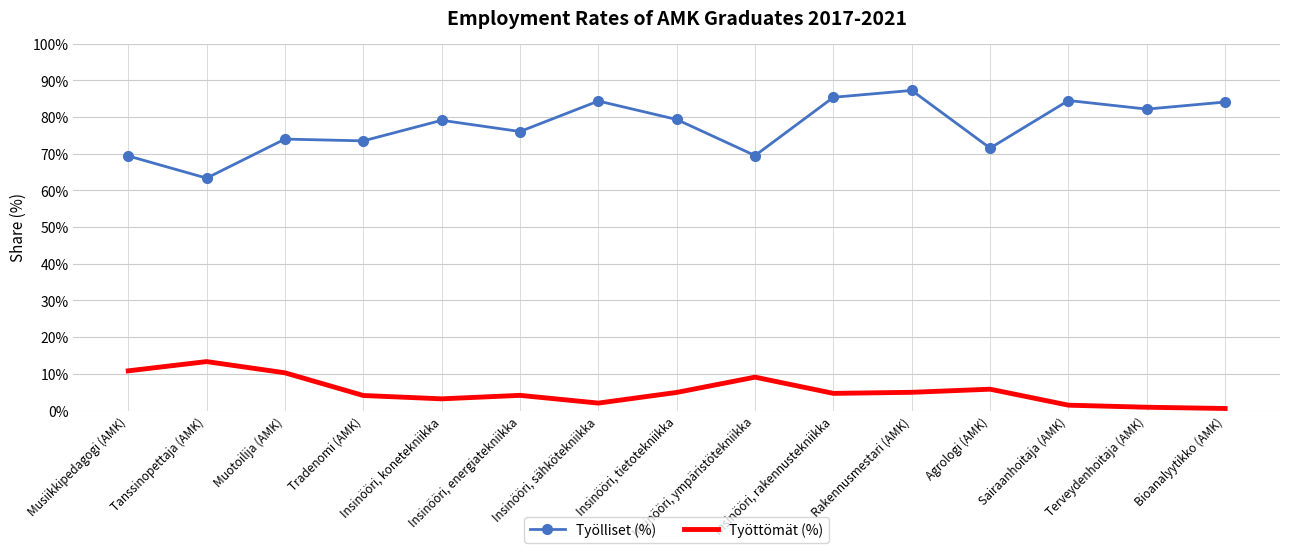

Which category has the lowest value in the Työlliset (%) series?

Tanssinopettaja (AMK)